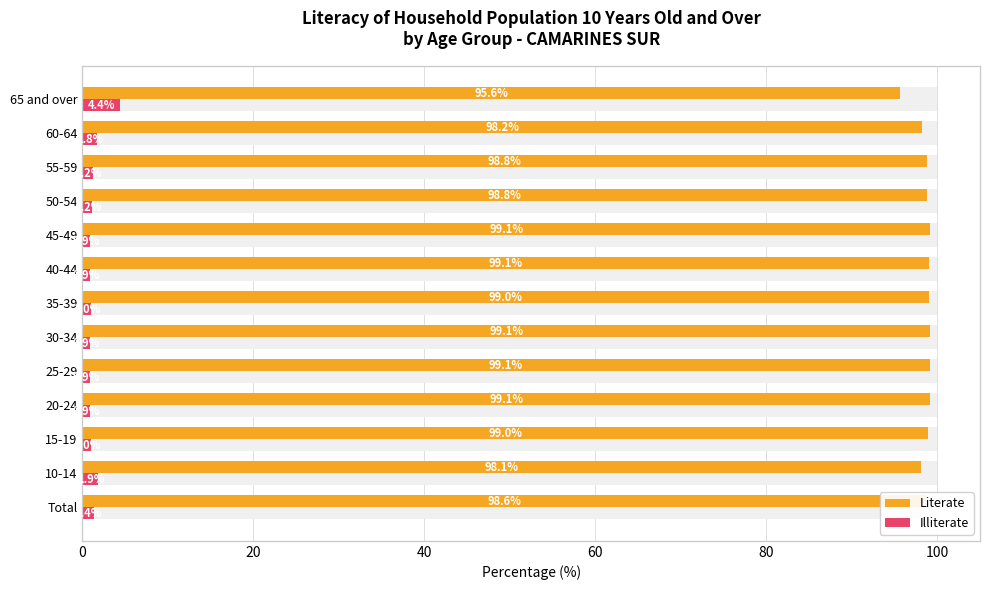

What is the approximate value of Illiterate at 40-44?

0.9